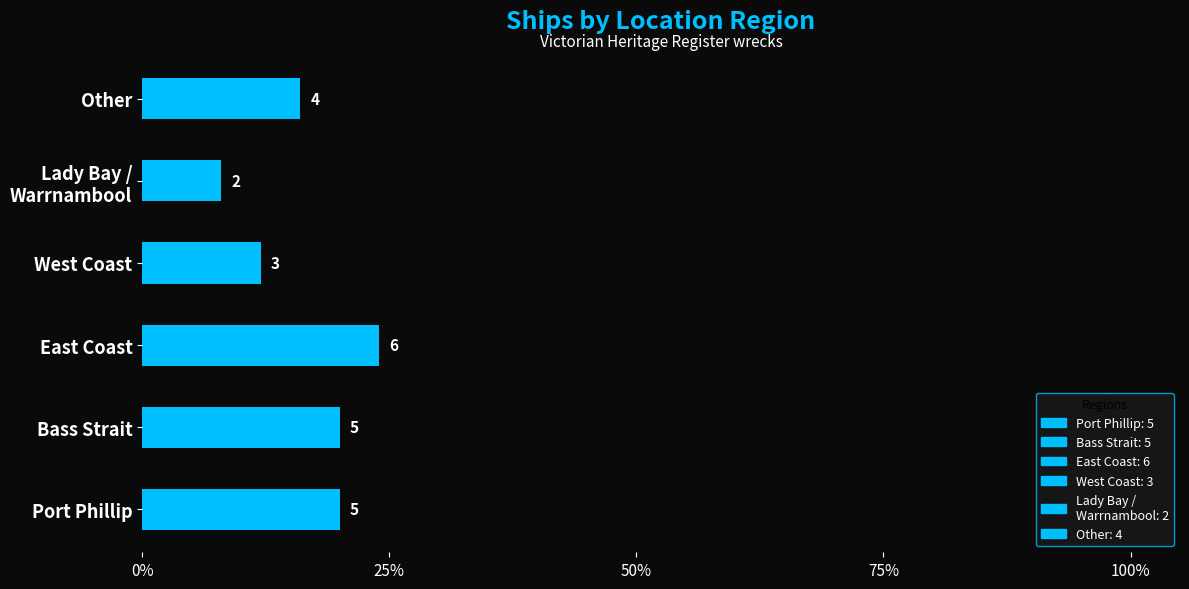

How many bars are there in total?

6